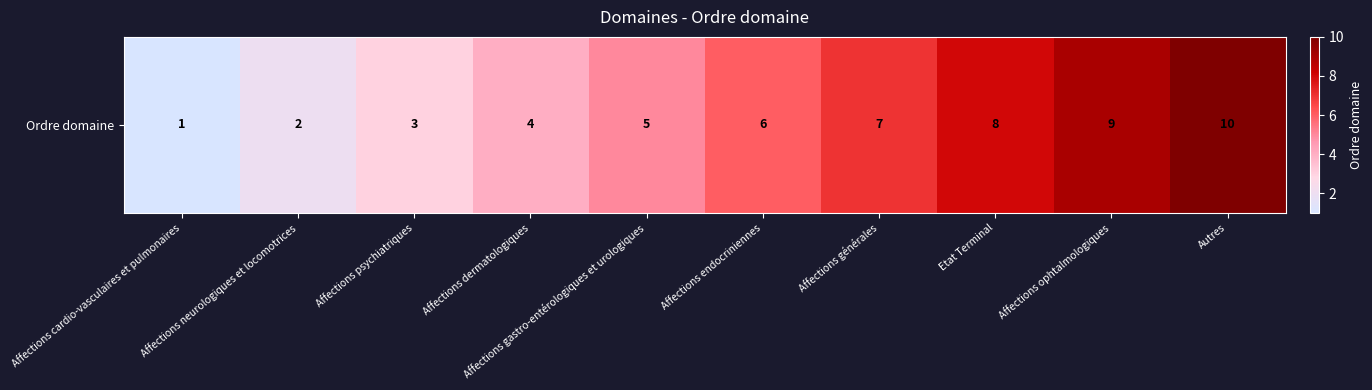

List the labels in order of value, largest first.

Autres, Affections ophtalmologiques, Etat Terminal, Affections générales, Affections endocriniennes, Affections gastro-entérologiques et urologiques, Affections dermatologiques, Affections psychiatriques, Affections neurologiques et locomotrices, Affections cardio-vasculaires et pulmonaires